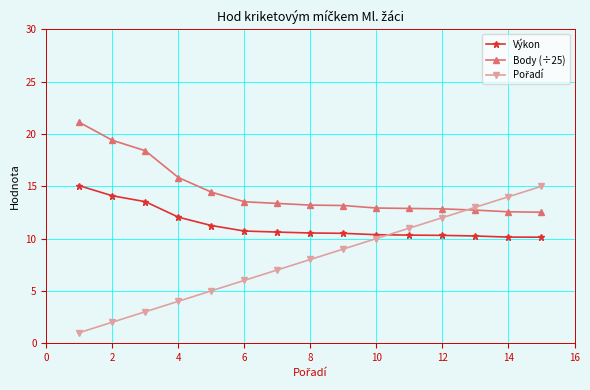

True or false: Výkon and Body (÷25) intersect in this chart.

False